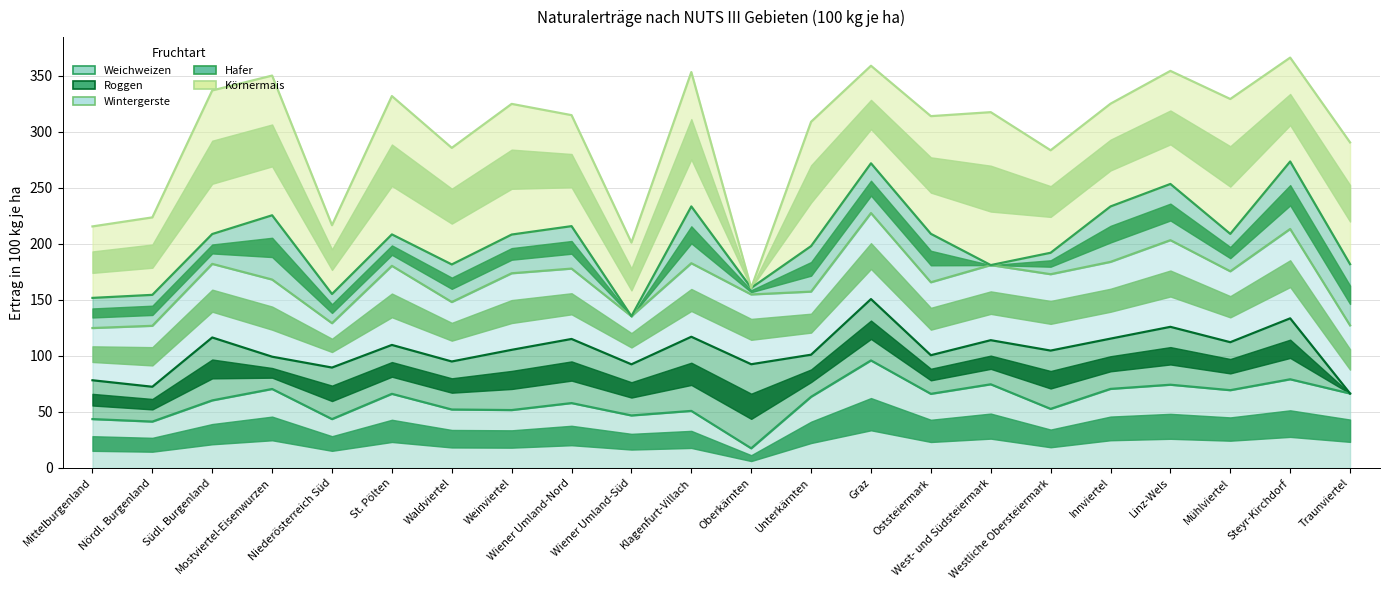

True or false: Roggen and Weichweizen cross at least once.

False